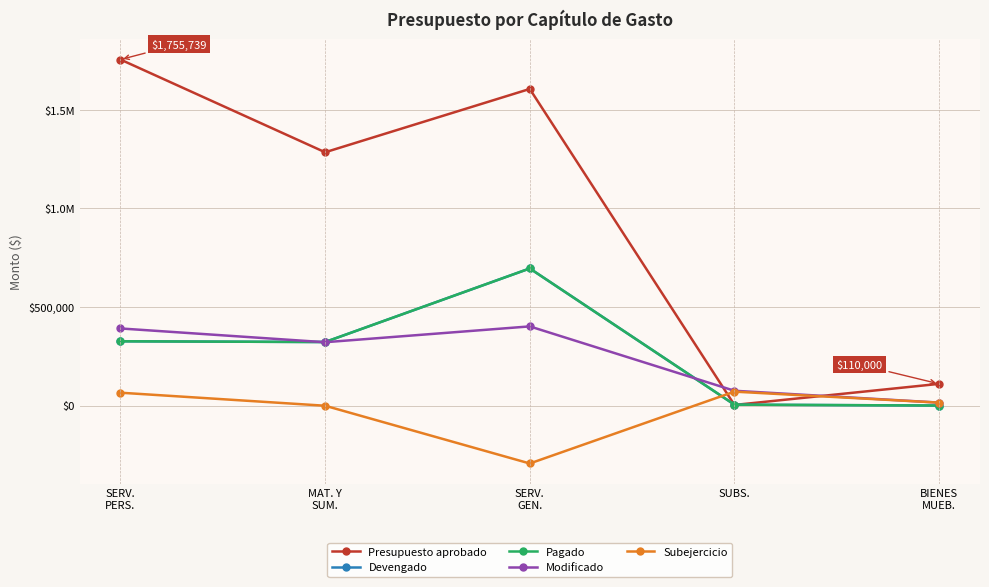

Does the chart have visible grid lines?

Yes